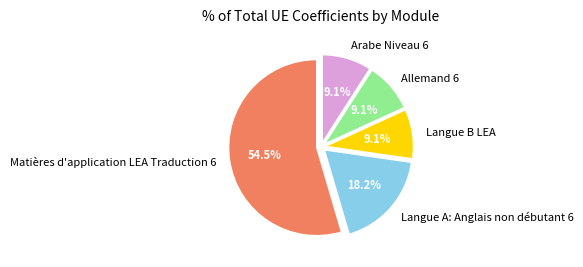

Approximately how many times larger is the value at Langue B LEA compared to Matières d'application LEA Traduction 6?

0.2